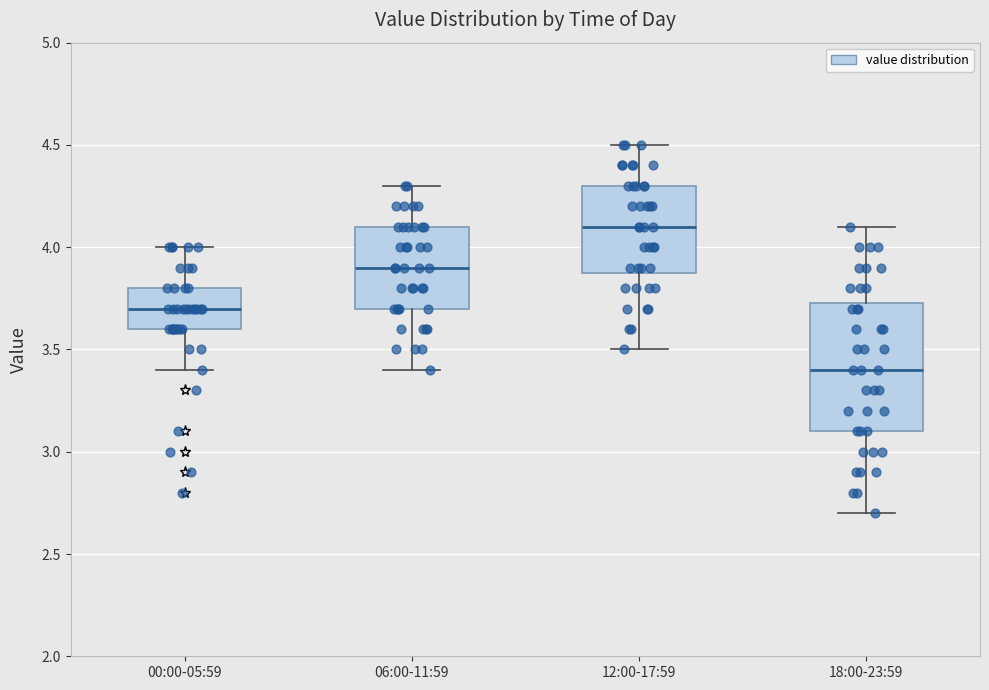

Reading left to right, transcribe this box plot: for each box, give where its median line is, the range the box spans, and where its two whiskers end, as read against the y-axis. The values are not printed on the chart, so give them approximately, as read against the axis.

00:00-05:59: median 3.70, box 3.60 to 3.80, whiskers 3.40 to 4.00
06:00-11:59: median 3.90, box 3.70 to 4.10, whiskers 3.40 to 4.30
12:00-17:59: median 4.10, box 3.90 to 4.30, whiskers 3.50 to 4.50
18:00-23:59: median 3.40, box 3.10 to 3.75, whiskers 2.70 to 4.10